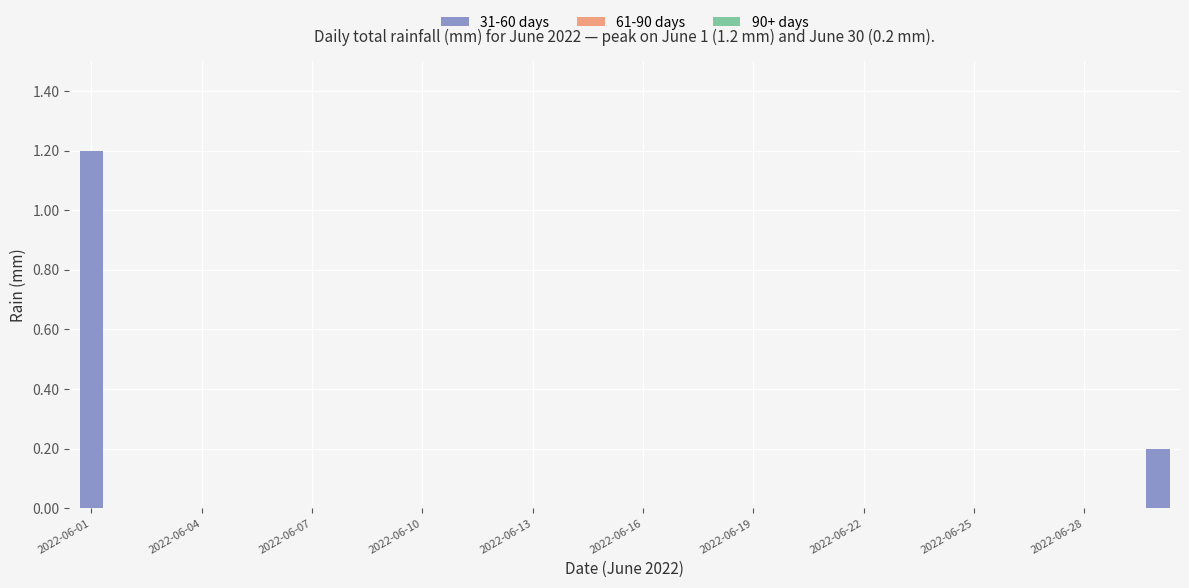

What is the greatest value displayed?

1.2